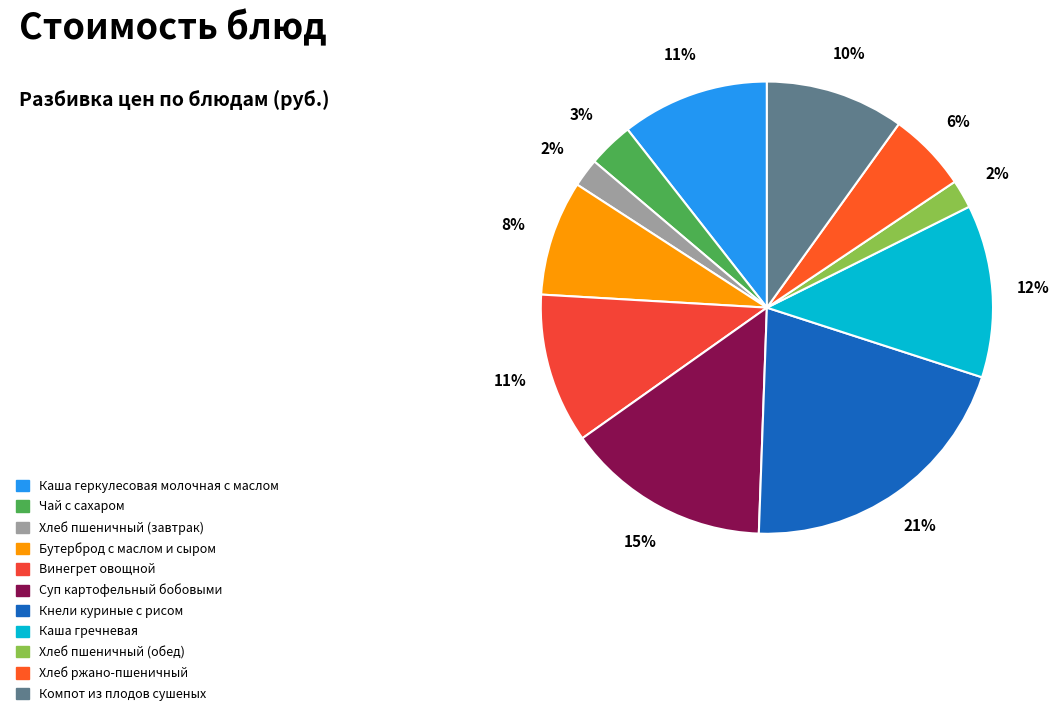

To the nearest percent, what portion does Бутерброд с маслом и сыром represent?

8%